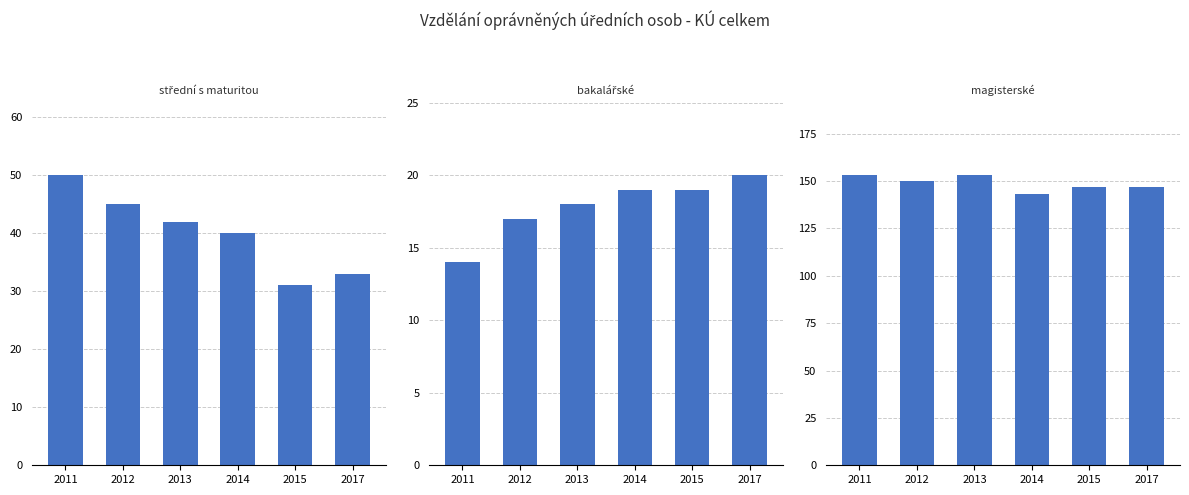

Reading right to left, list all the values displayed in this chart.

střední s maturitou: 2017=33	2015=31	2014=40	2013=42	2012=45	2011=50
bakalářské: 2017=20	2015=19	2014=19	2013=18	2012=17	2011=14
magisterské: 2017=147	2015=147	2014=143	2013=153	2012=150	2011=153